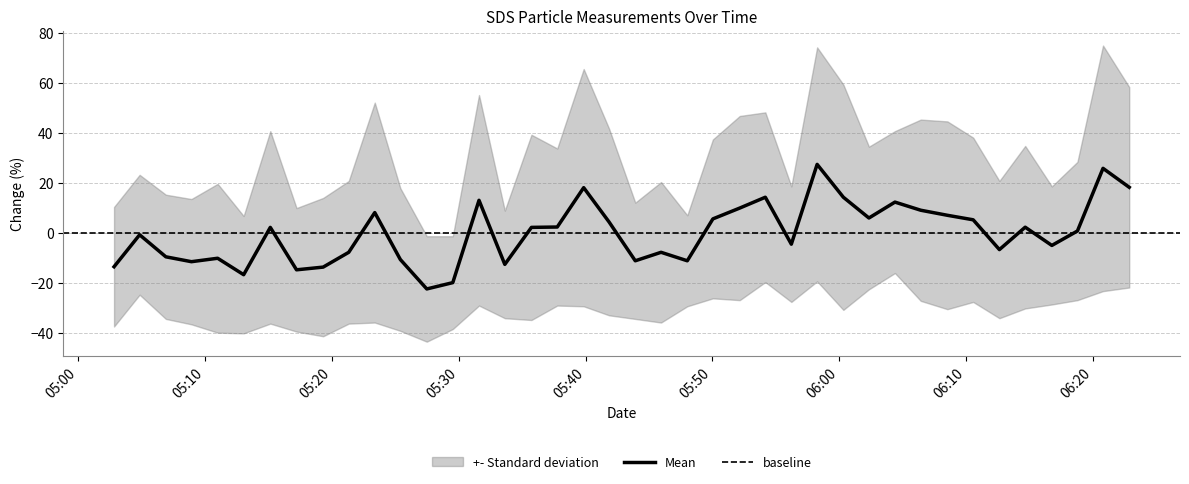

What is the maximum value for Mean?

27.5